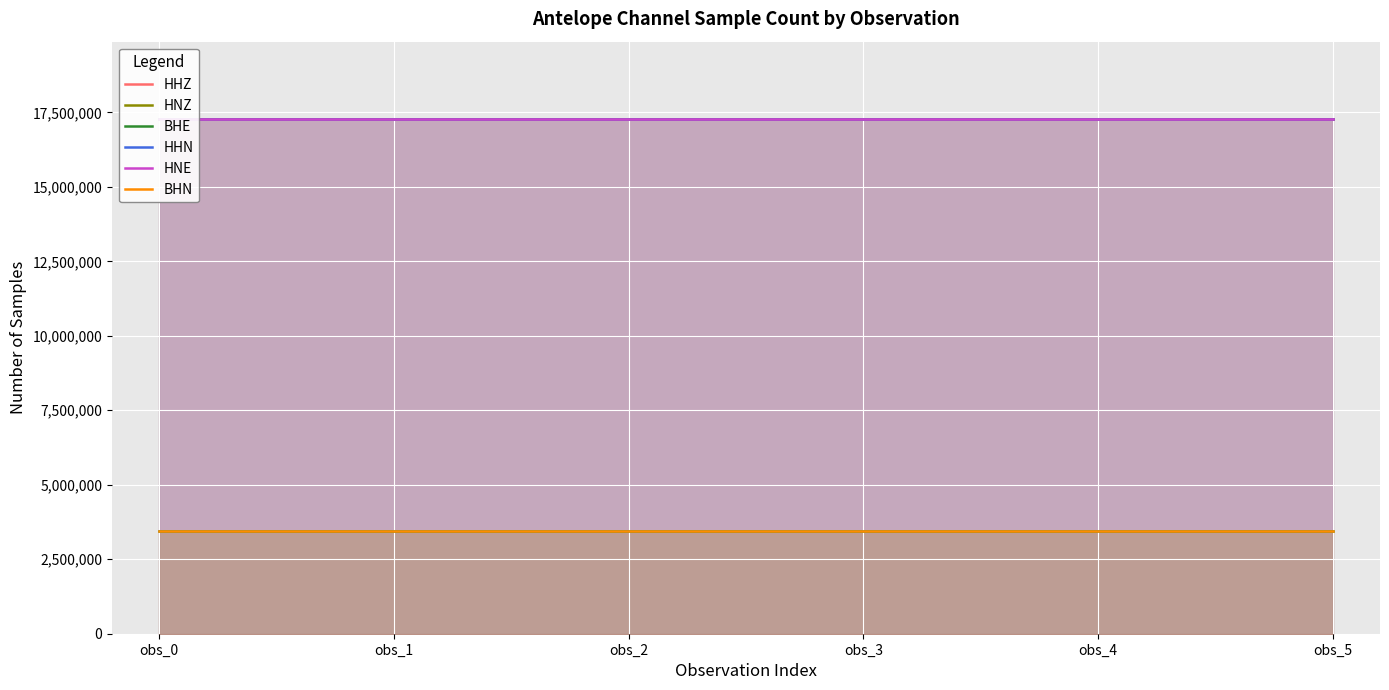

True or false: BHE has a value of 2298745 at obs_3.

False